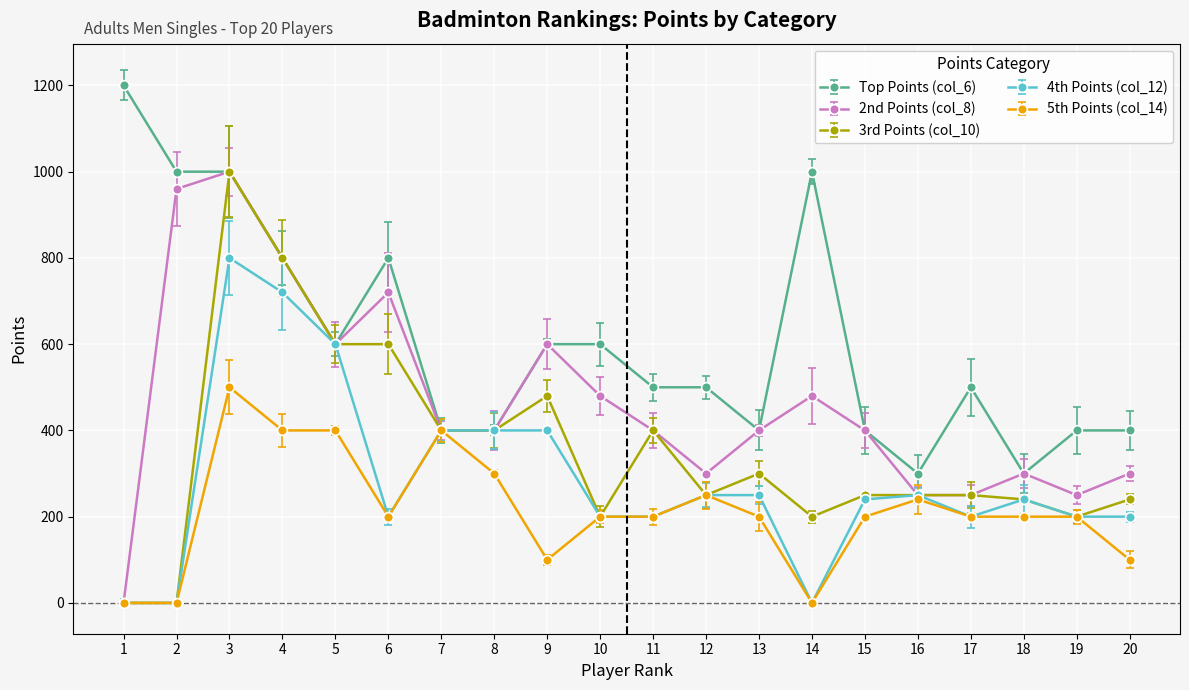

List the series in order of their peak value, lowest first.

5th Points (col_14), 4th Points (col_12), 2nd Points (col_8), 3rd Points (col_10), Top Points (col_6)